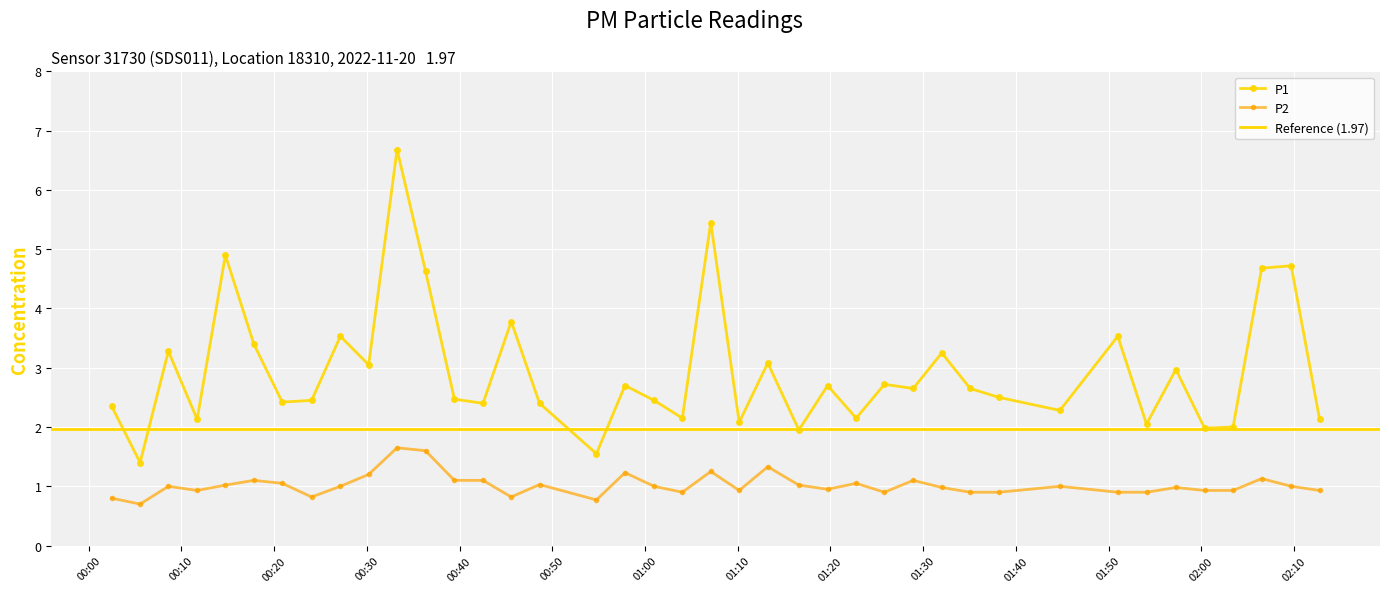

Rank the series by their average value, from highest to lowest.

P1, P2